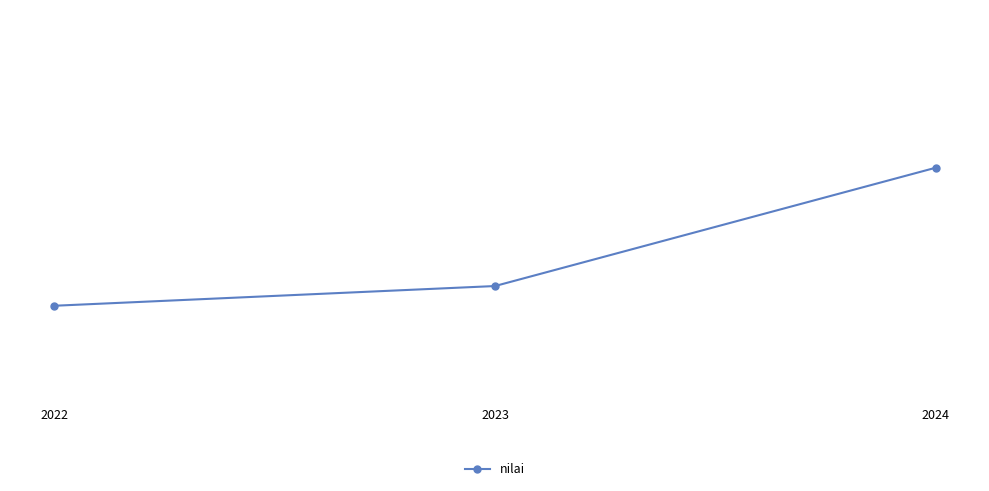

At which label is the value closest to 3?

2022